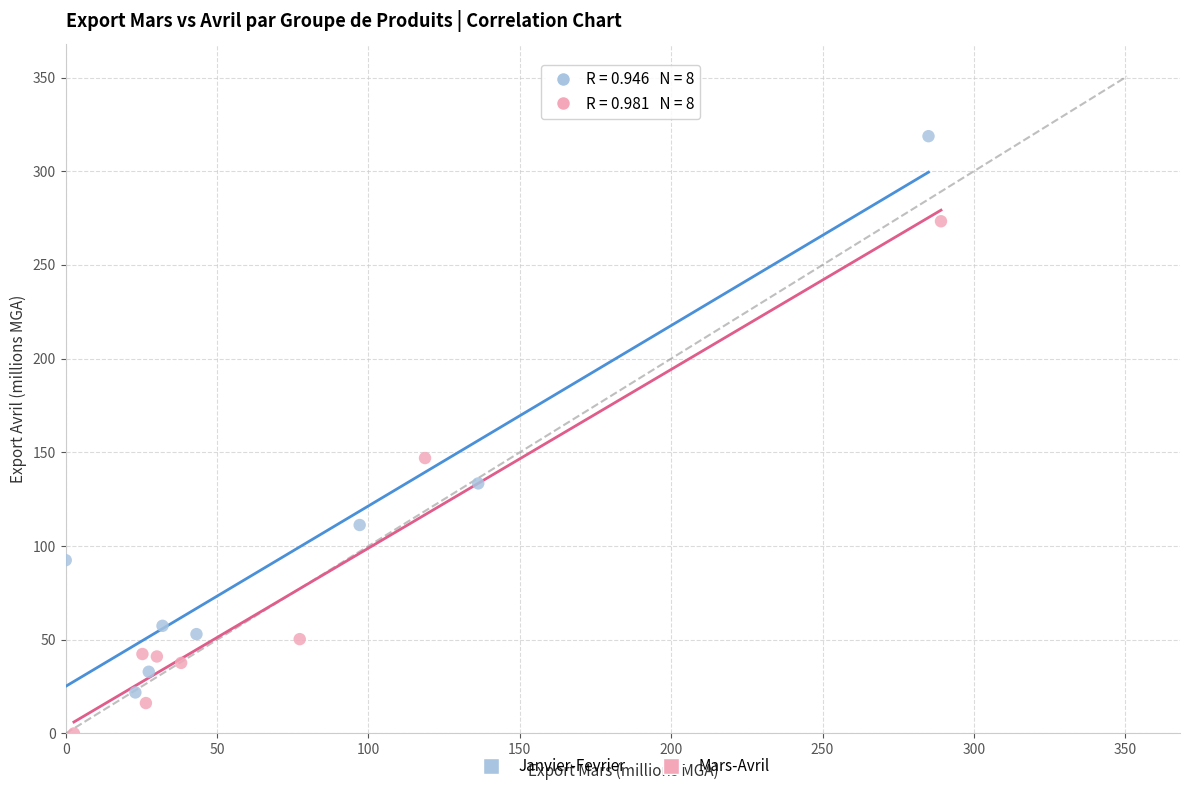

Which series reaches the minimum Y coordinate?

Mars-Avril